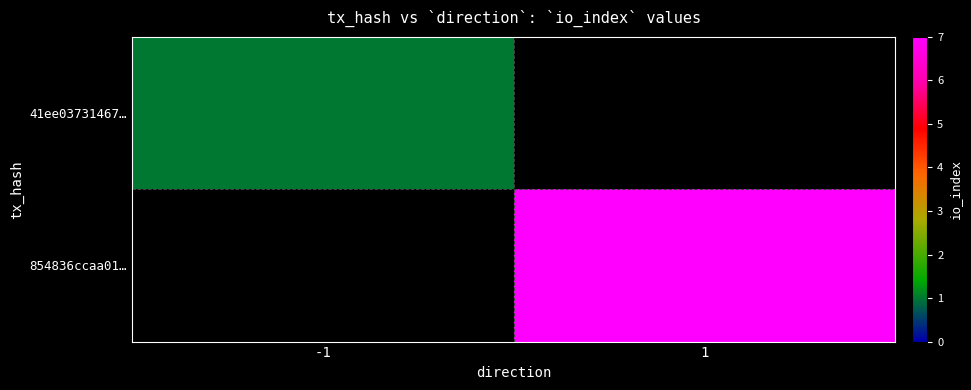

List the series in order of their peak value, lowest first.

41ee03731467…, 854836ccaa01…